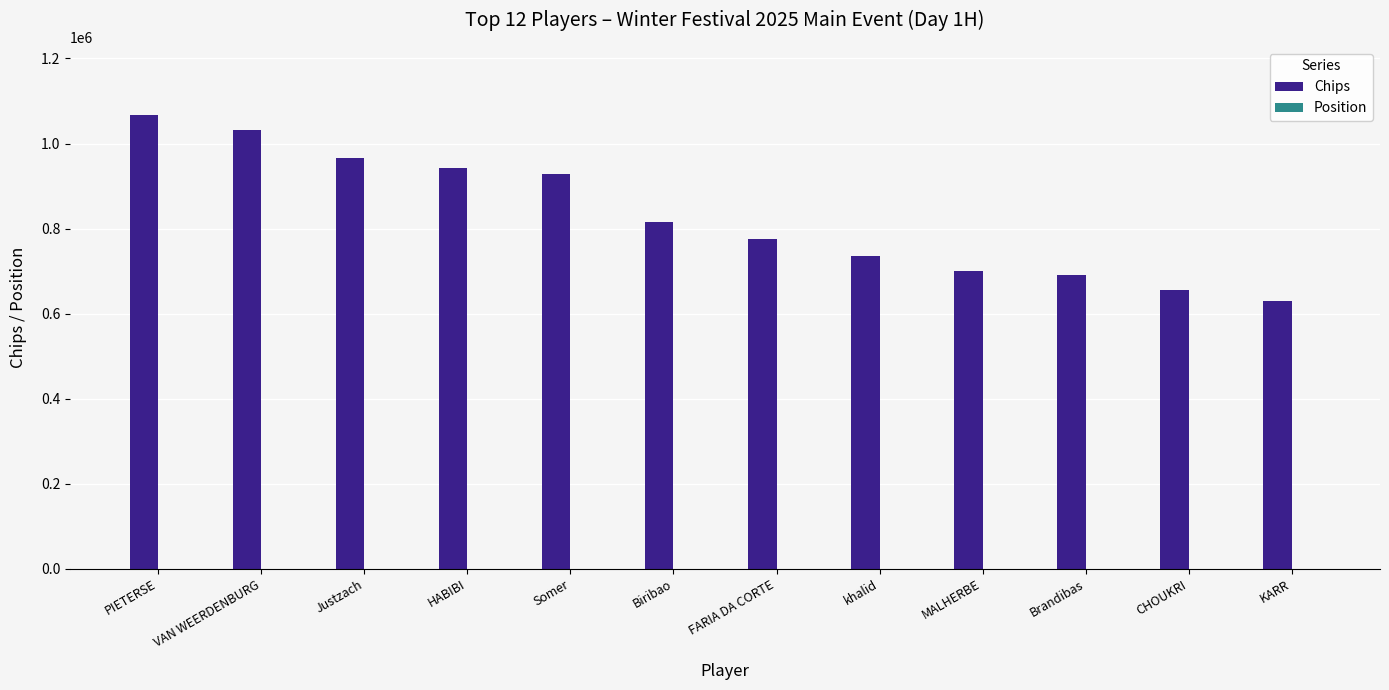

Which series changed the most between HABIBI and Brandibas?

Chips